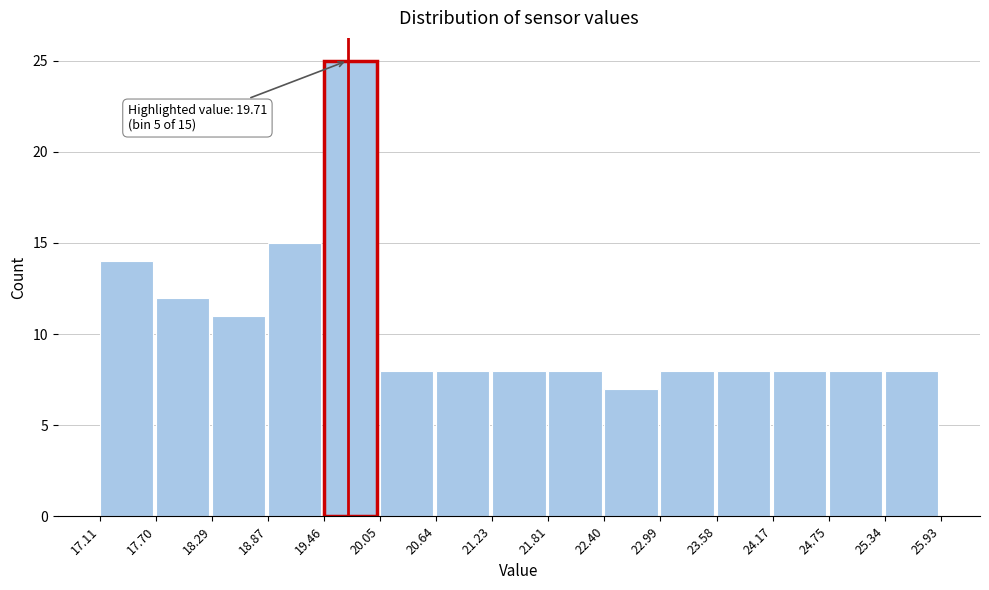

Over which range of the x-axis is the bar tallest?

19.46 to 20.05